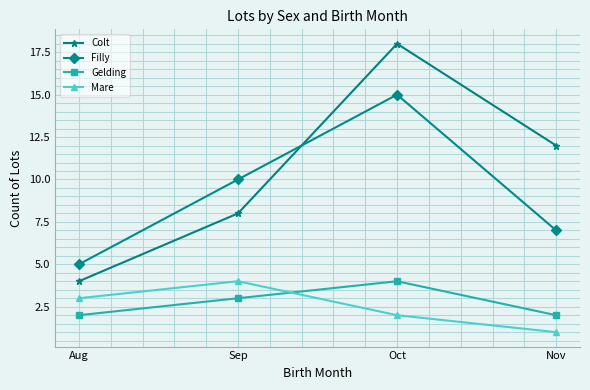

Where is Mare nearest to the value 2?

Oct